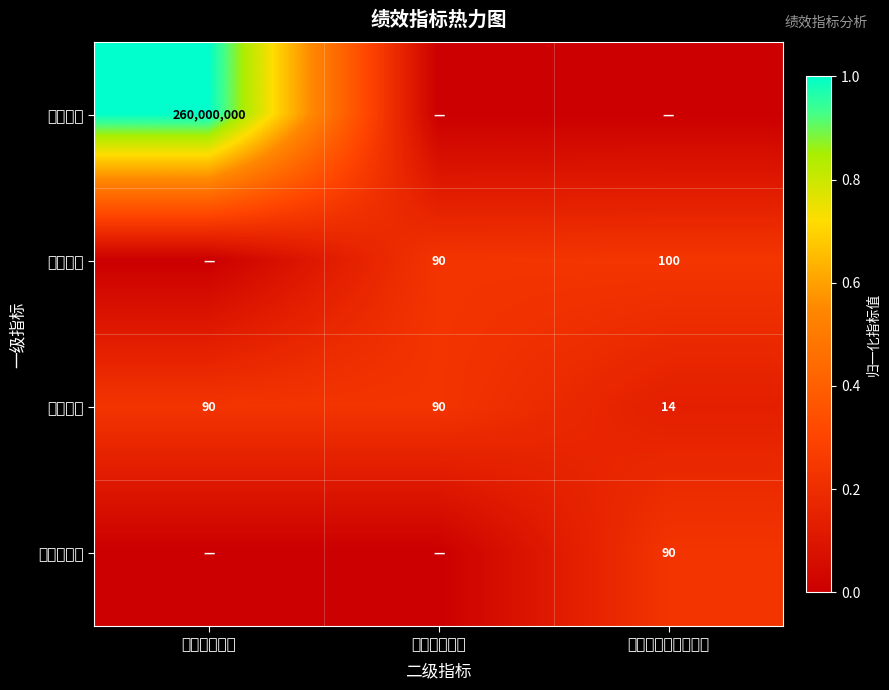

Is it true that 满意度指标 equals 123 at 服务对象满意度指标?

False